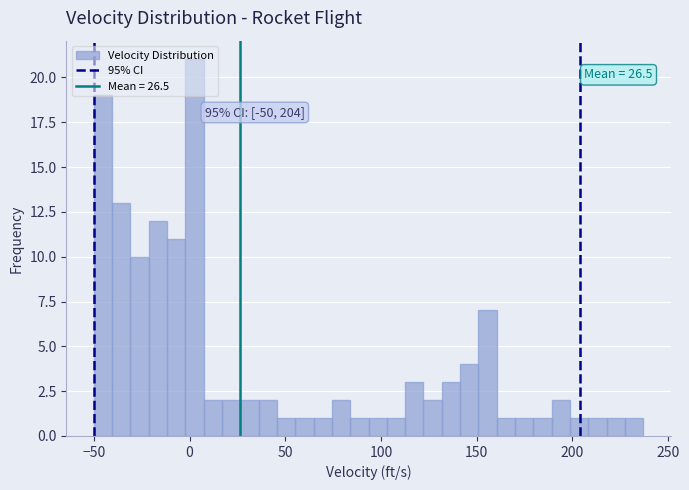

Around what value on the x-axis is the tallest bar? Give the approximate position of its centre, as read against the axis.

5